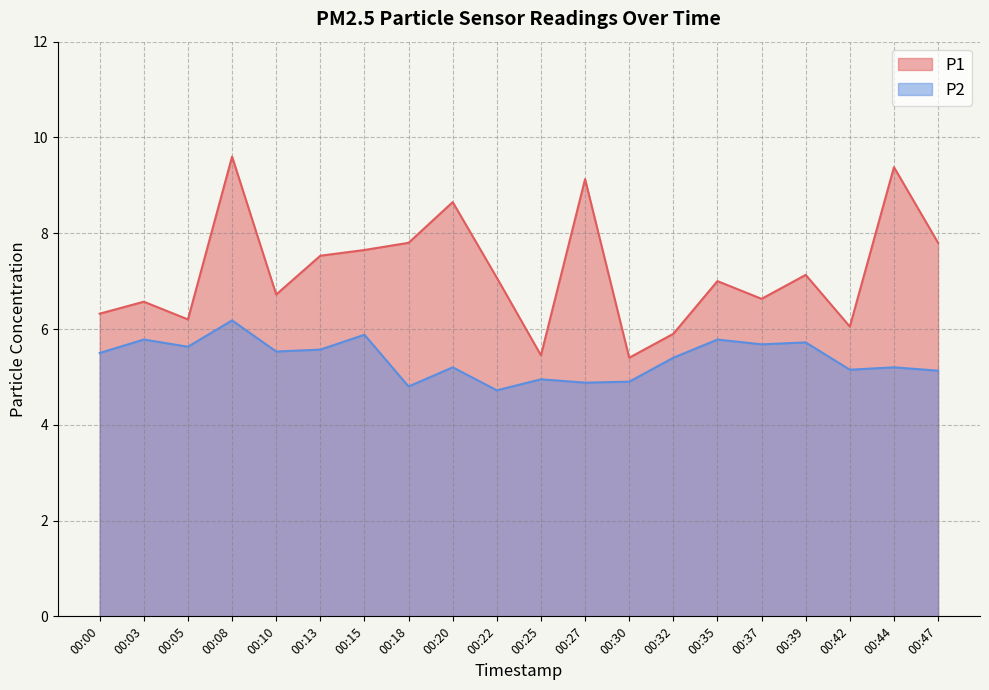

Which series has the largest range (max minus min)?

P1